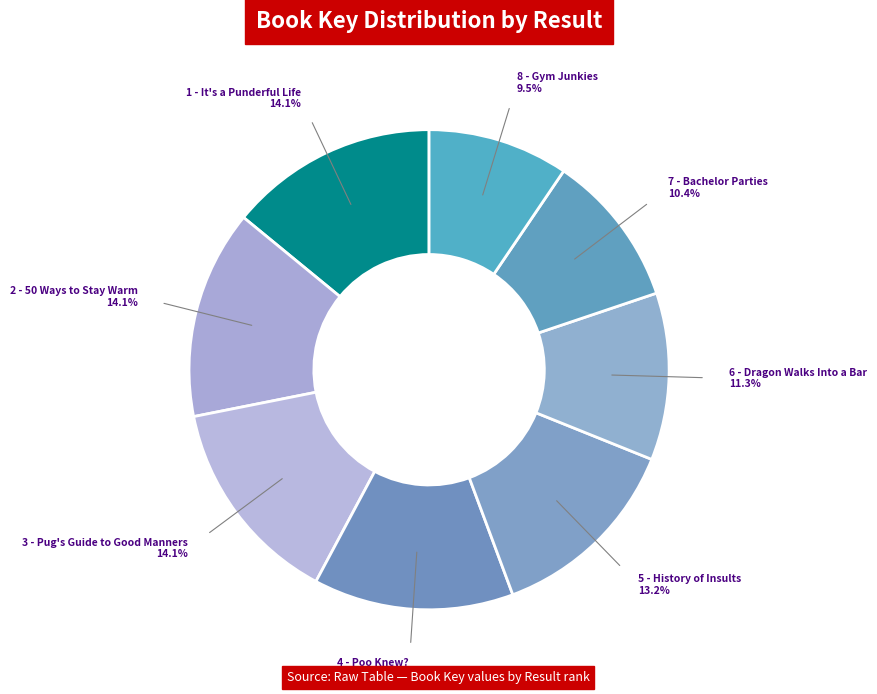

Is it true that 1 - It's a Punderful Life is 3% of the pie?

False